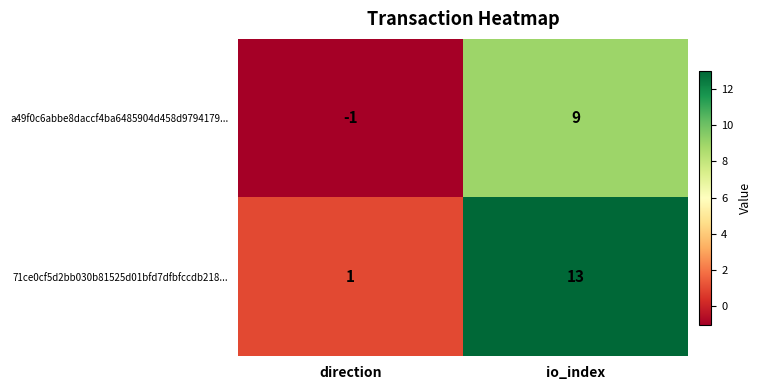

At which label is 71ce0cf5d2bb030b81525d01bfd7dfbfccdb218... closest to 7?

direction